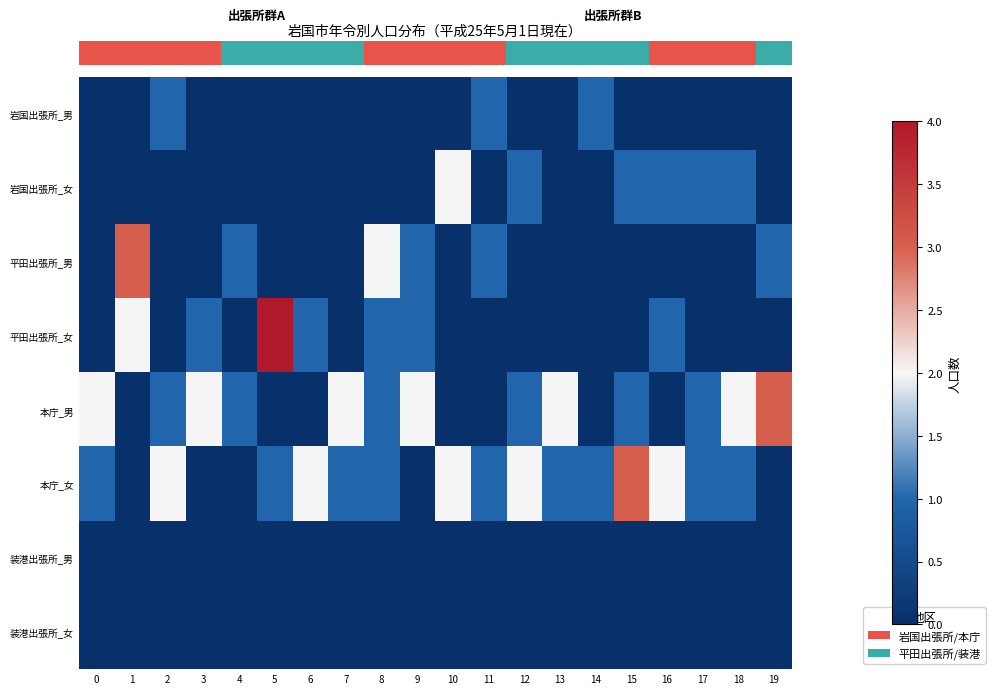

Rank the series by their maximum value, from highest to lowest.

row_3, row_2, row_4, row_5, row_1, row_0, row_6, row_7